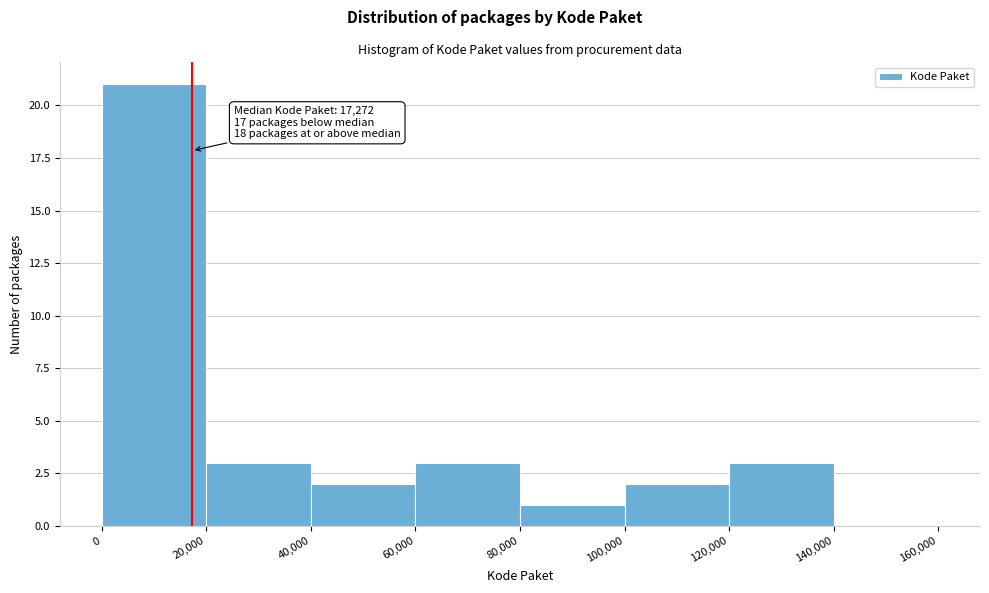

Over which range of the x-axis is the bar tallest?

0 to 20,000